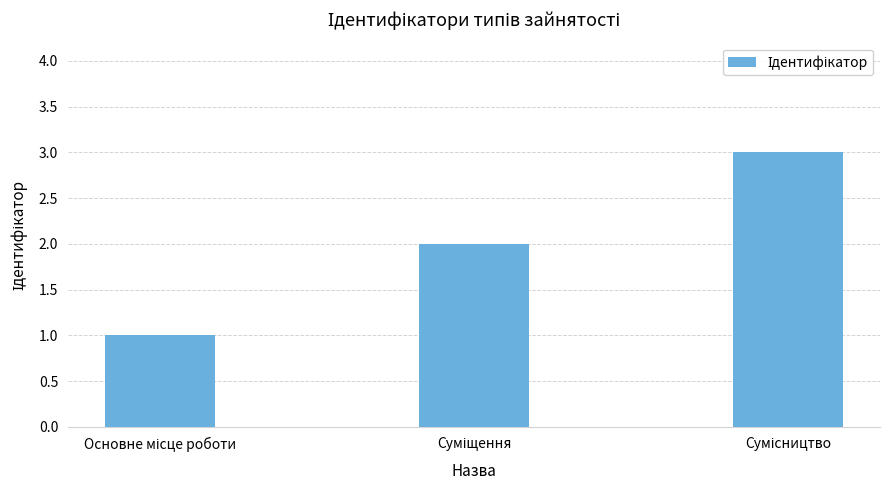

What is the greatest value displayed?

3